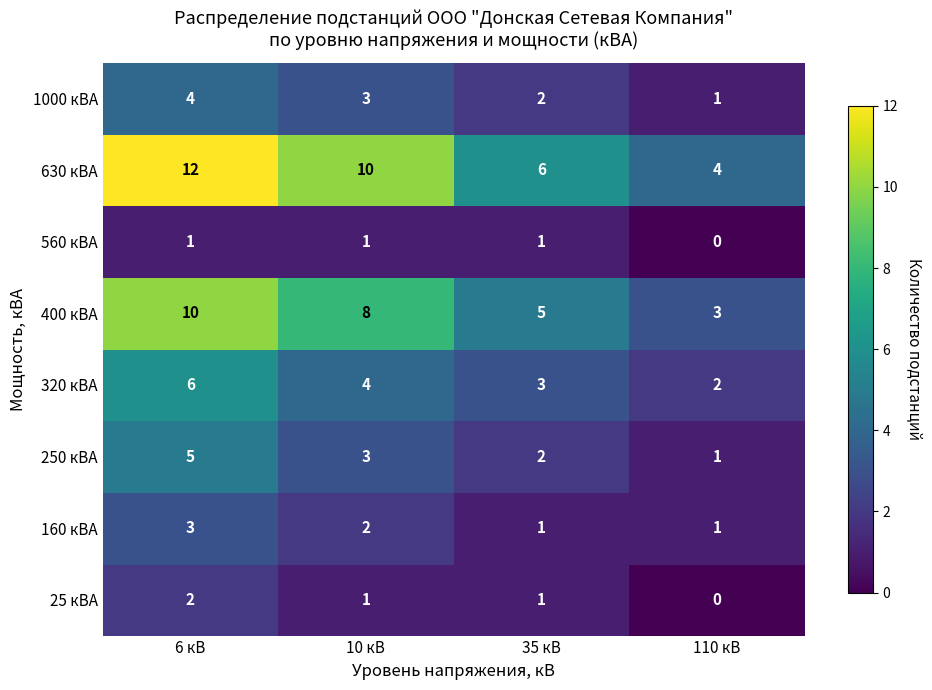

At 6 кВ, list the series in order from smallest to largest.

560 кВА, 25 кВА, 160 кВА, 1000 кВА, 250 кВА, 320 кВА, 400 кВА, 630 кВА